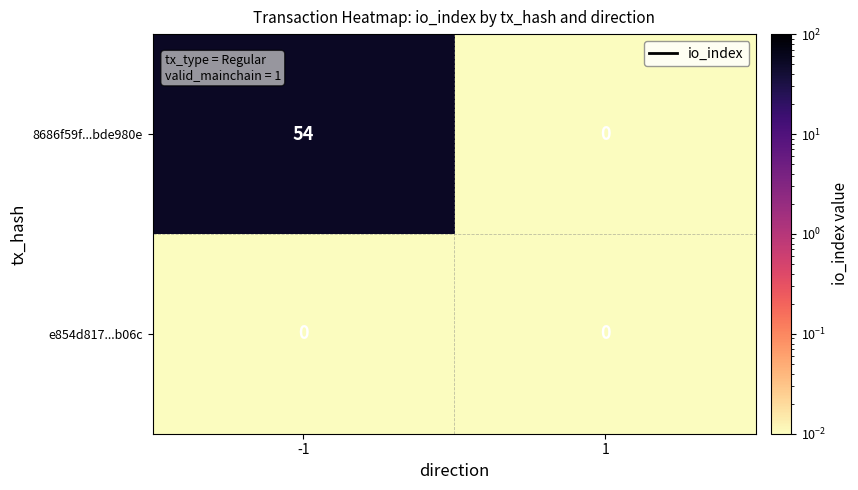

Reading right to left, what are all the values shown in this chart?

8686f59f...bde980e: 0	54
e854d817...b06c: 0	0